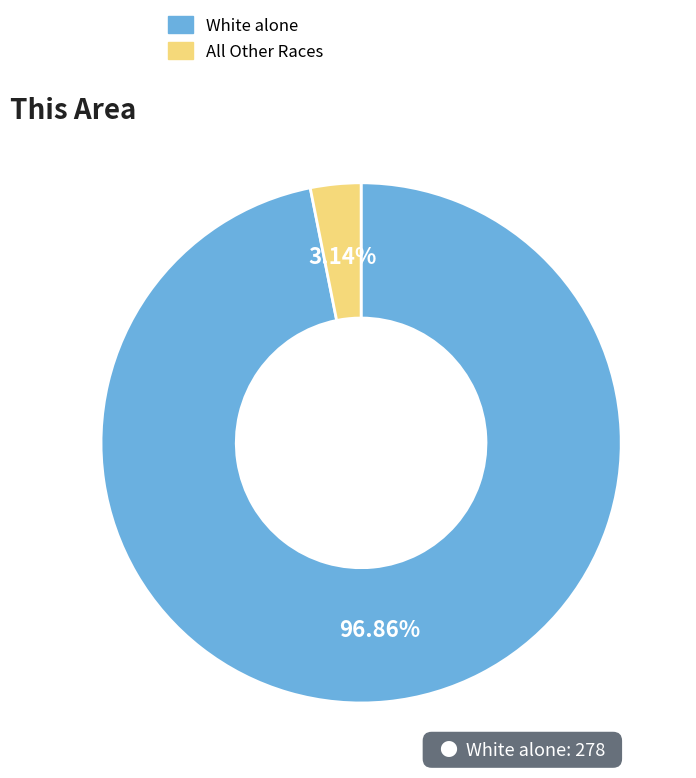

Combined, do All Other Races and White alone account for over 50%?

Yes